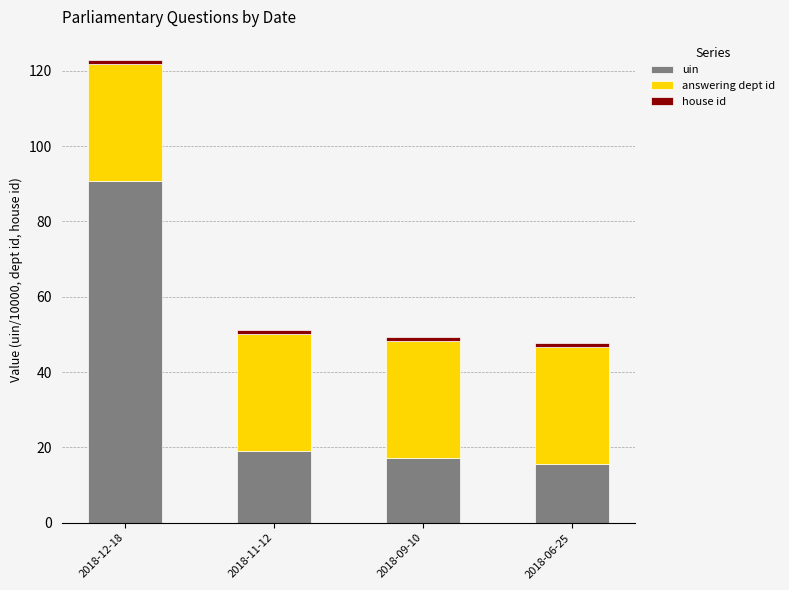

What is the average value of the uin series?

35.7